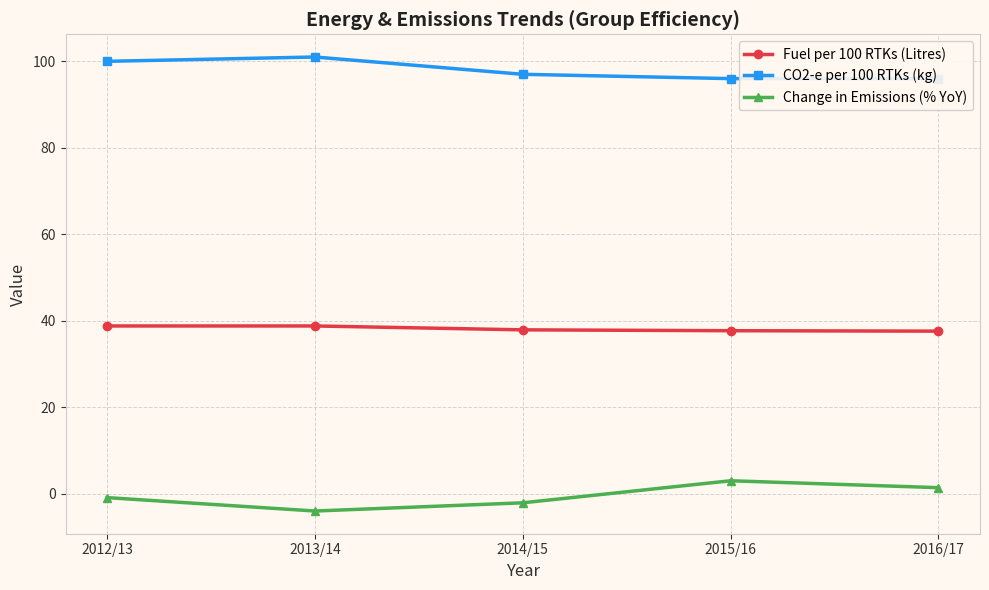

Reading left to right, list all the values displayed in this chart.

Fuel per 100 RTKs (Litres): 2012/13=38.8	2013/14=38.8	2014/15=37.9	2015/16=37.7	2016/17=37.6
CO2-e per 100 RTKs (kg): 2012/13=100.0	2013/14=101.0	2014/15=97.0	2015/16=96.0	2016/17=96.0
Change in Emissions (% YoY): 2012/13=-0.9	2013/14=-4.0	2014/15=-2.1	2015/16=3.0	2016/17=1.4